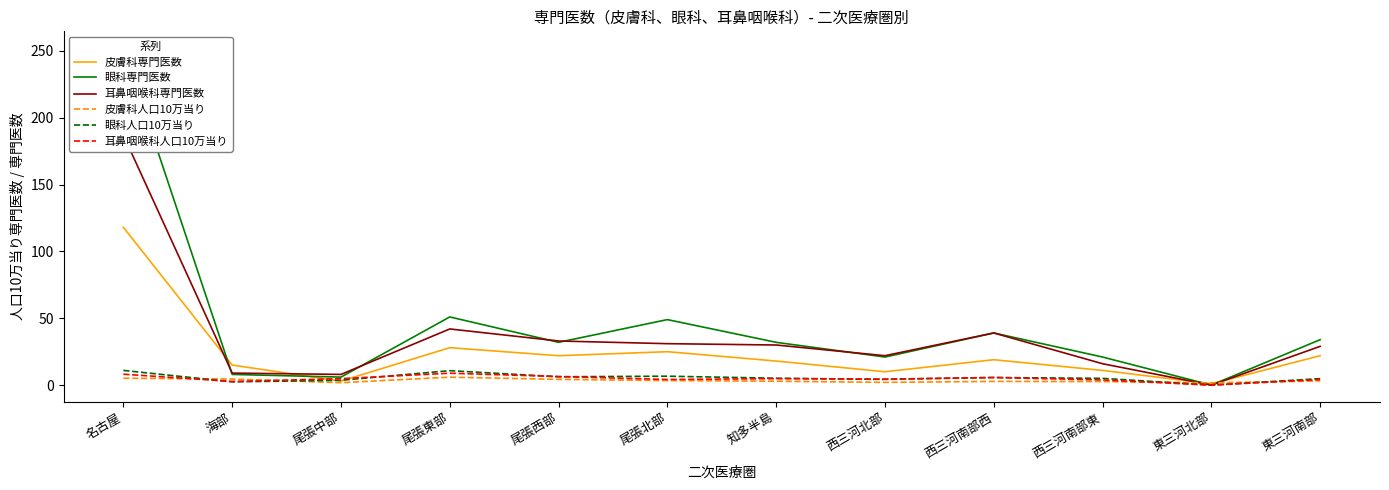

At how many categories does at least one series exceed 196?

1